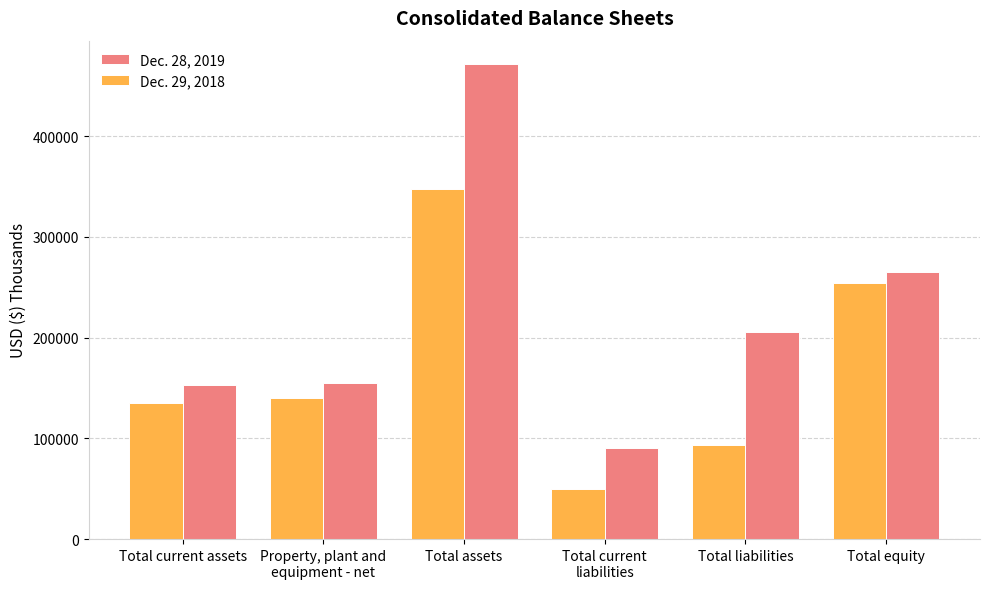

The Dec. 29, 2018 series shows 347822 at Total assets. True or false?

True